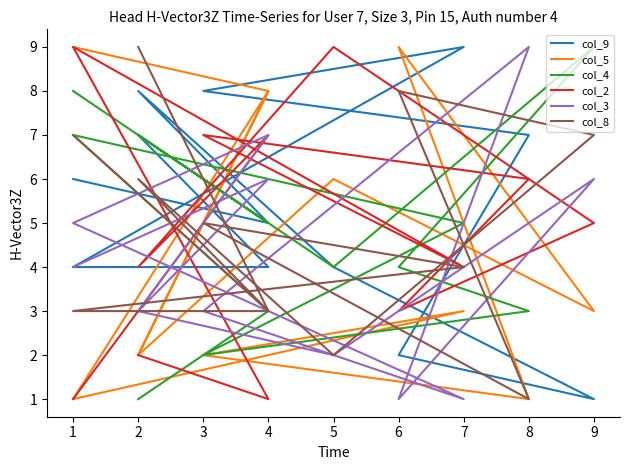

How many col_9 values are between 4 and 8?

9